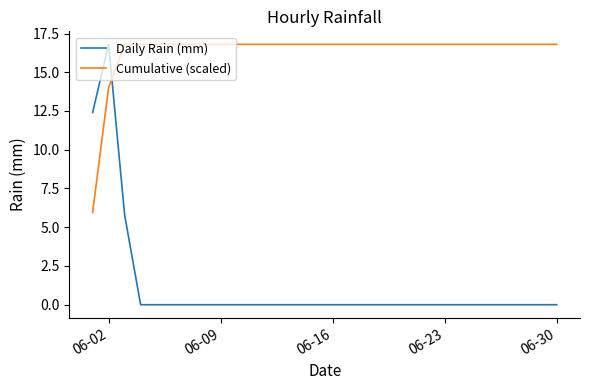

Rank the series by their average value, from lowest to highest.

Daily Rain (mm), Cumulative (scaled)